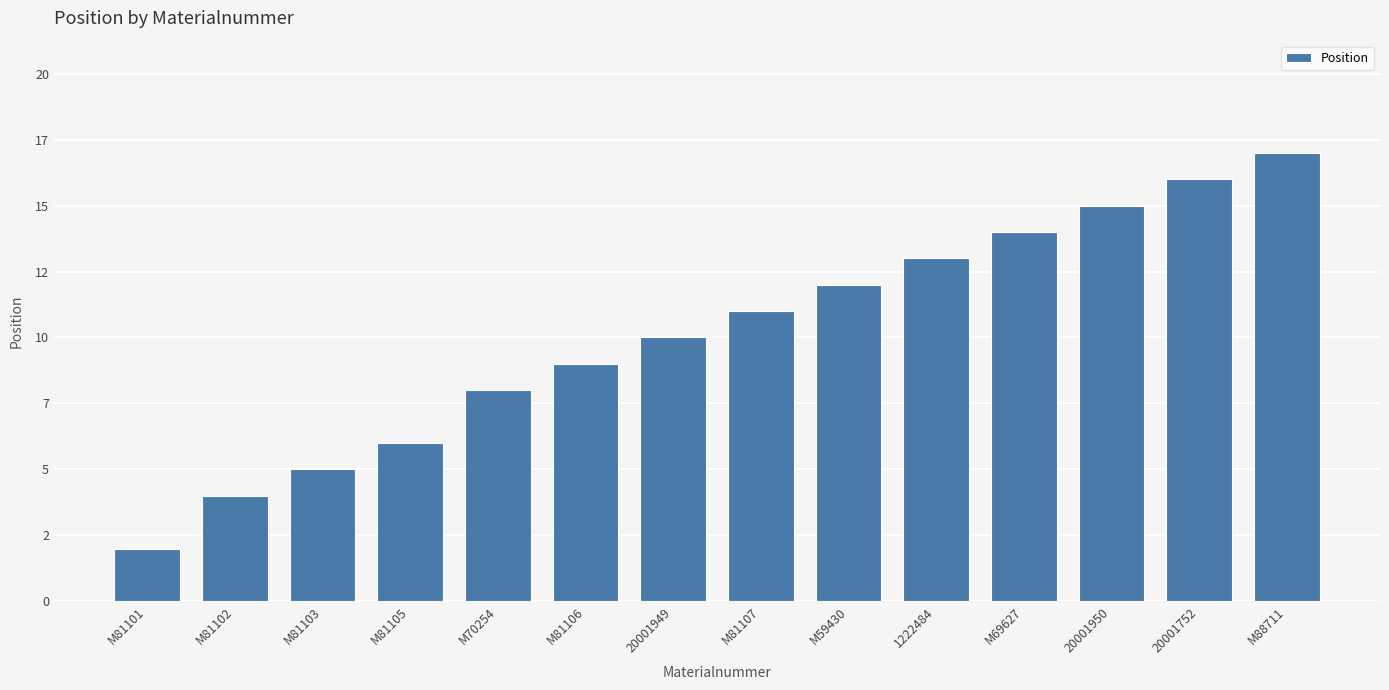

What is the change in value from M81101 to 20001950?

+13